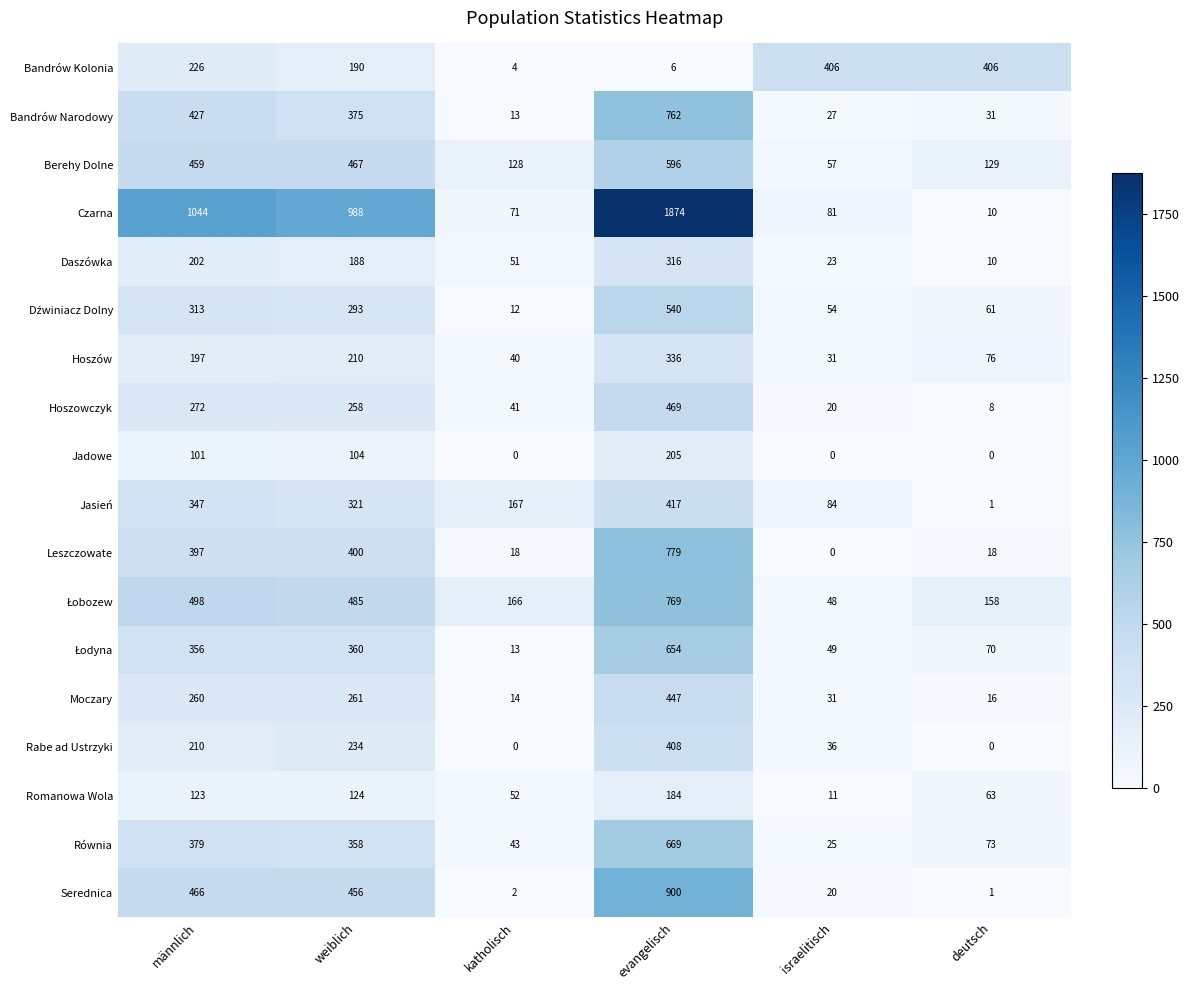

What is the difference between the maximum and minimum values in the Bandrów Kolonia series?

402